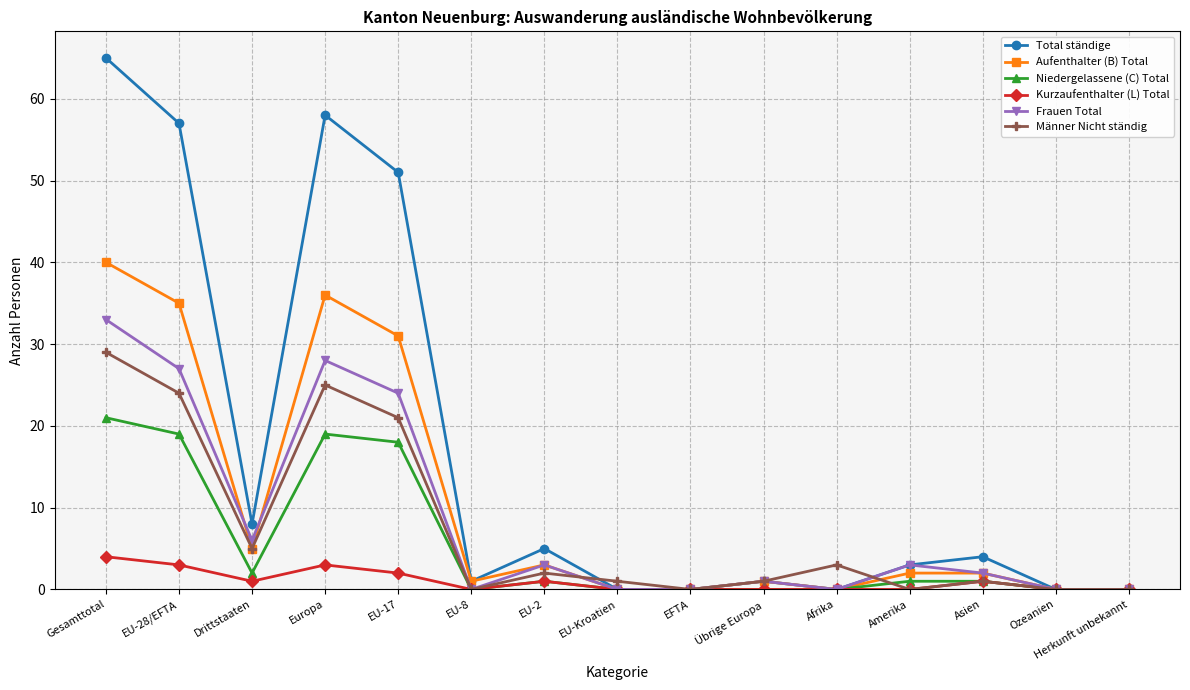

At which category does Niedergelassene (C) Total reach its first local valley?

Drittstaaten